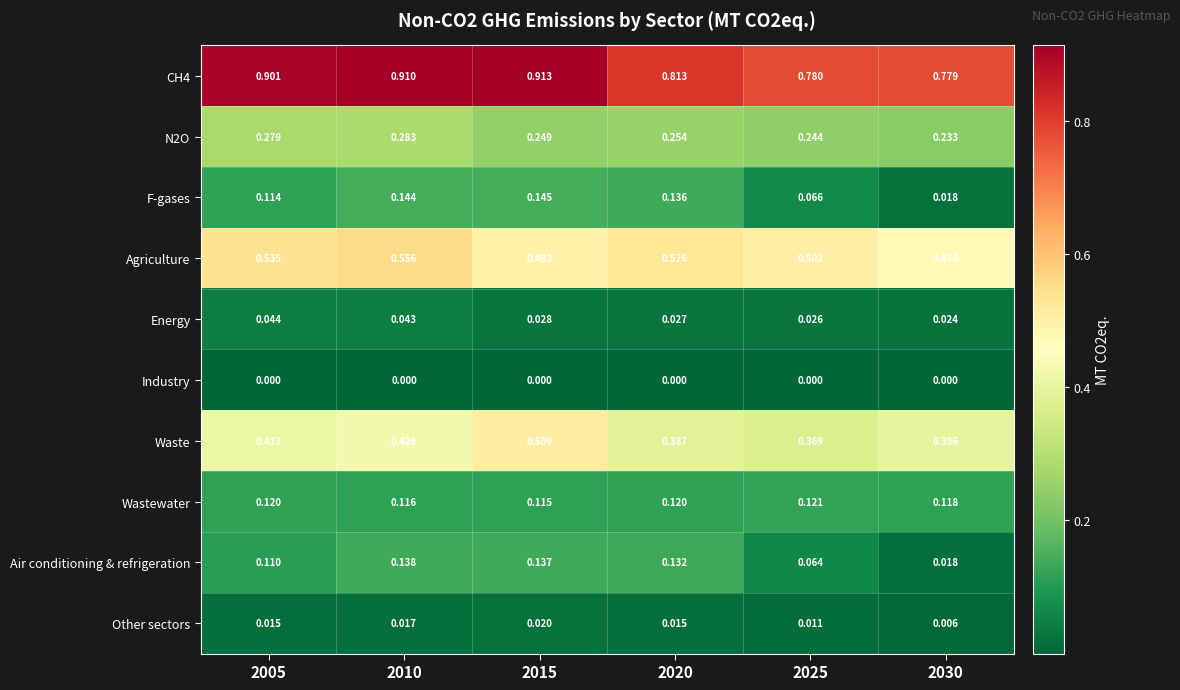

Between 2015 and 2025, which series saw the biggest shift?

Waste